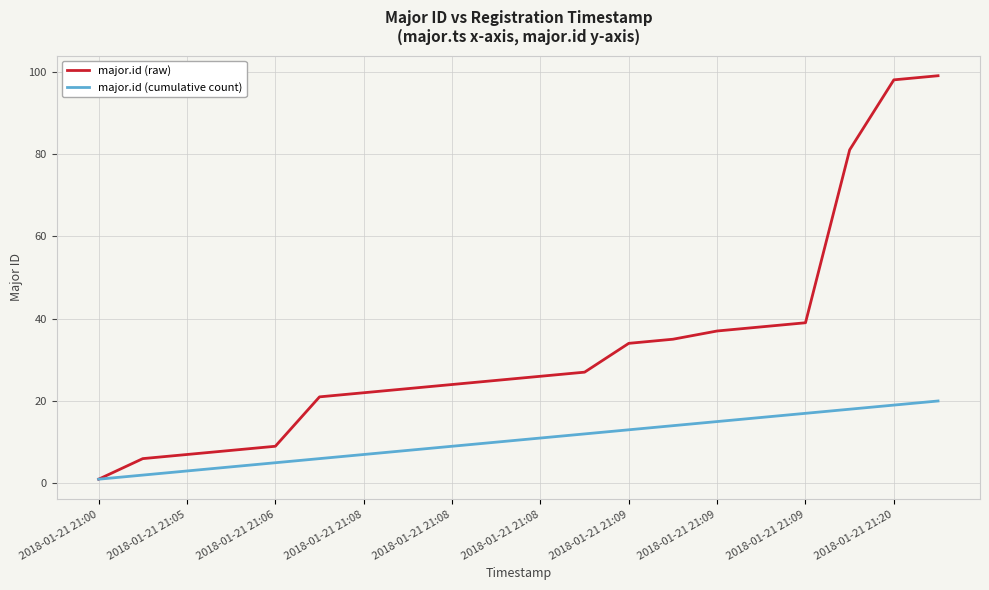

Rank the series by their maximum value, from highest to lowest.

major.id (raw), major.id (cumulative count)